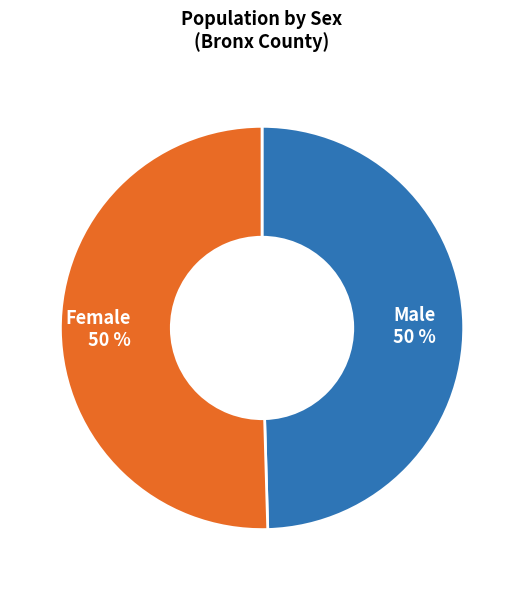

Is the sum of Male and Female greater than half?

Yes